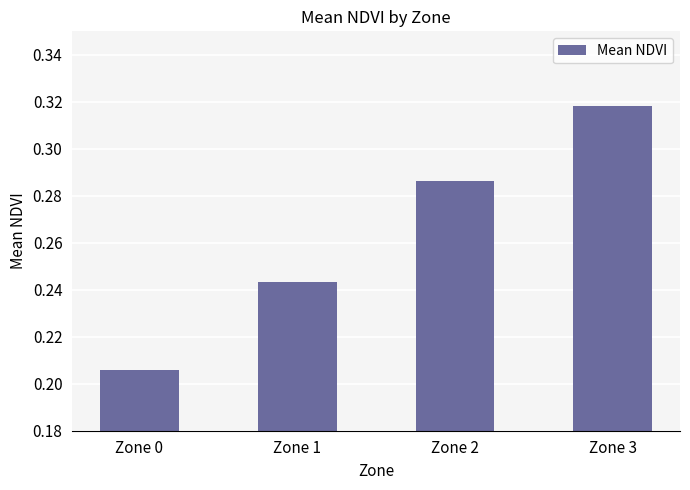

Are the bars horizontal?

No